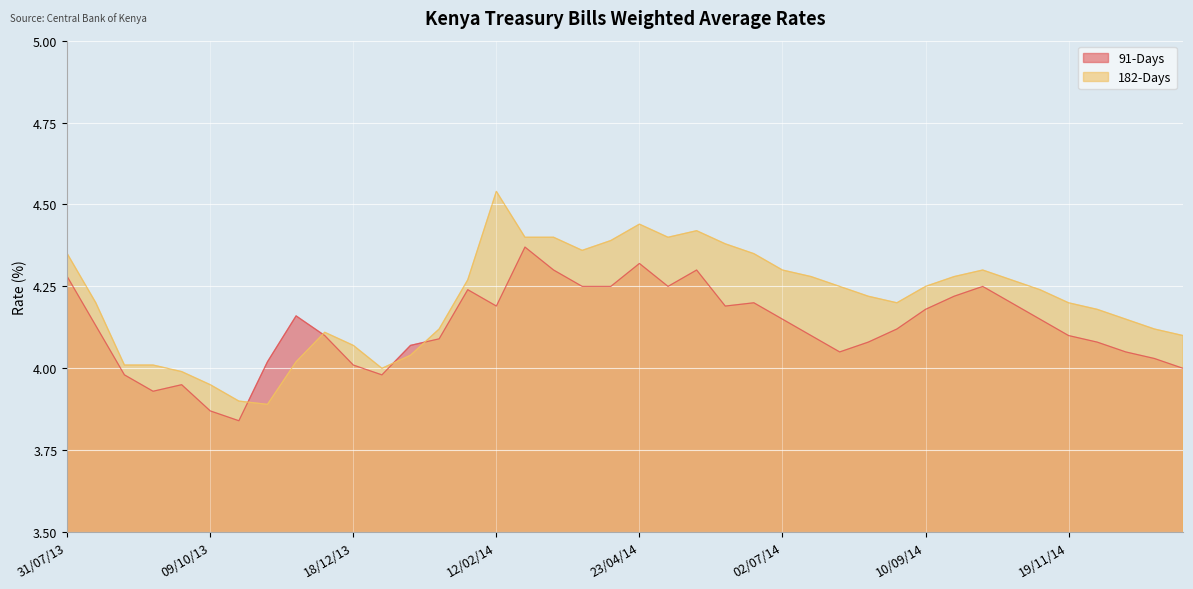

Read the 91-Days value at 23/10/13.

3.8